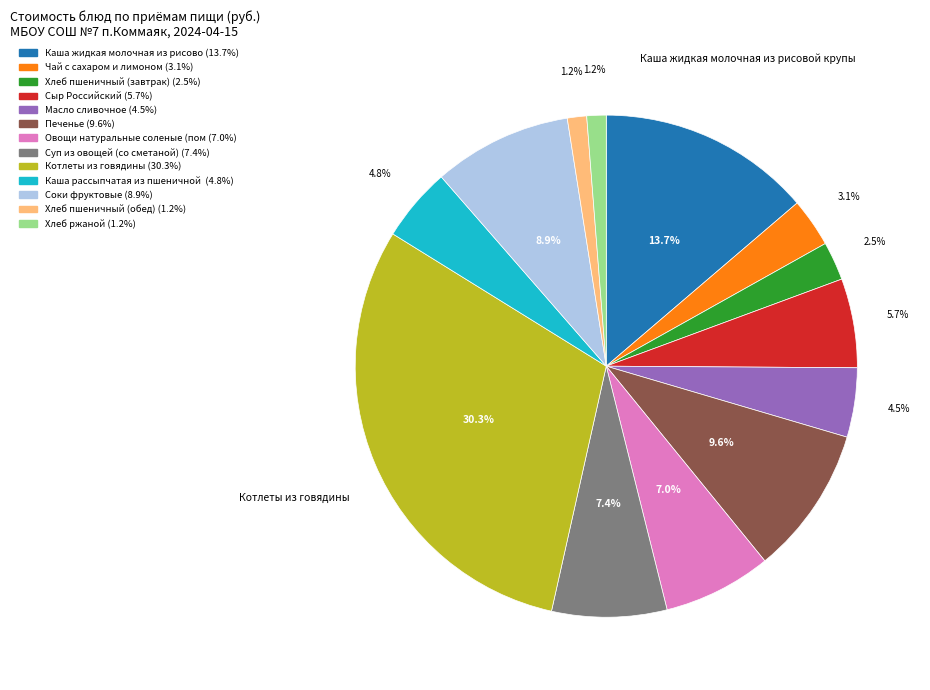

Count the number of slices in the pie.

13